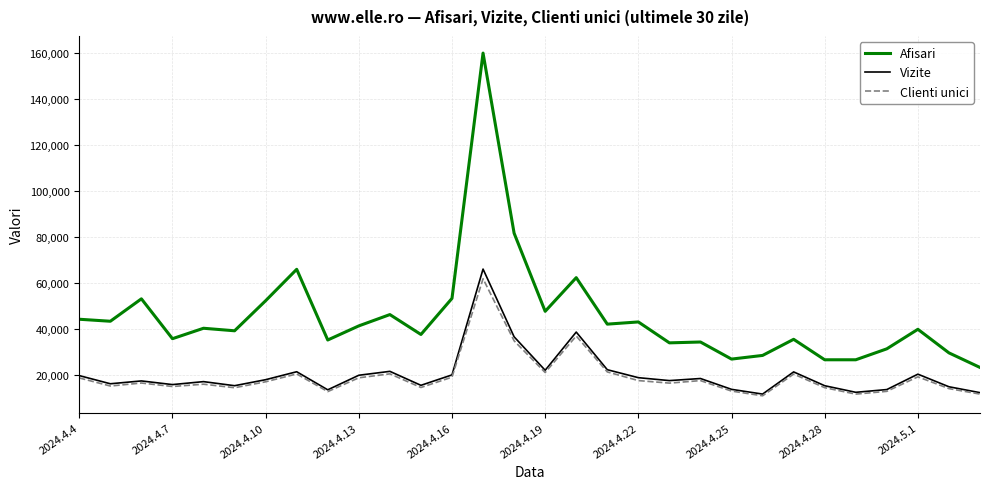

What is the sum of all Afisari values?

1362890